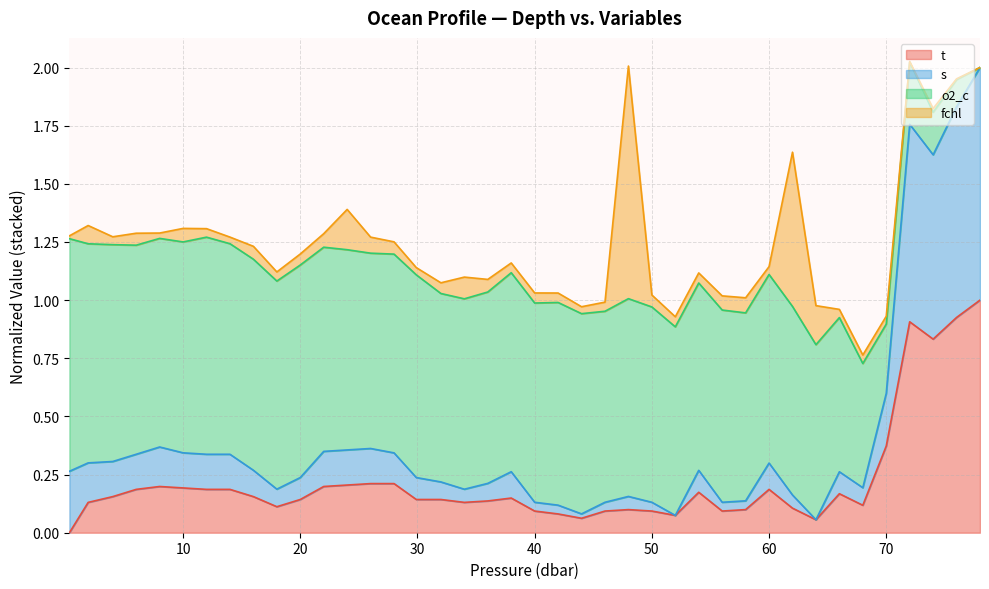

The value of s at 14.0 is 0.3. True or false?

True